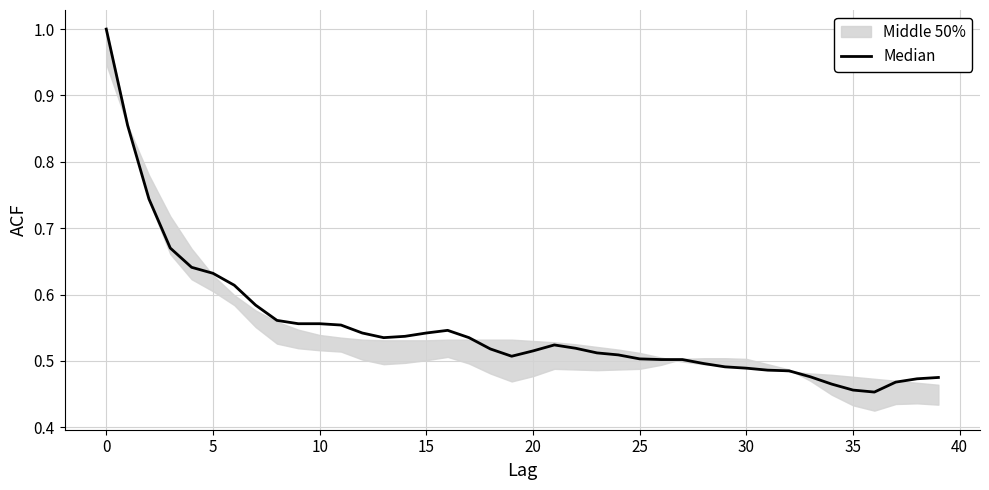

Reading left to right, list all the values displayed in this chart.

1.0	0.9	0.7	0.7	0.6	0.6	0.6	0.6	0.6	0.6	0.6	0.6	0.5	0.5	0.5	0.5	0.5	0.5	0.5	0.5	0.5	0.5	0.5	0.5	0.5	0.5	0.5	0.5	0.5	0.5	0.5	0.5	0.5	0.5	0.5	0.5	0.5	0.5	0.5	0.5